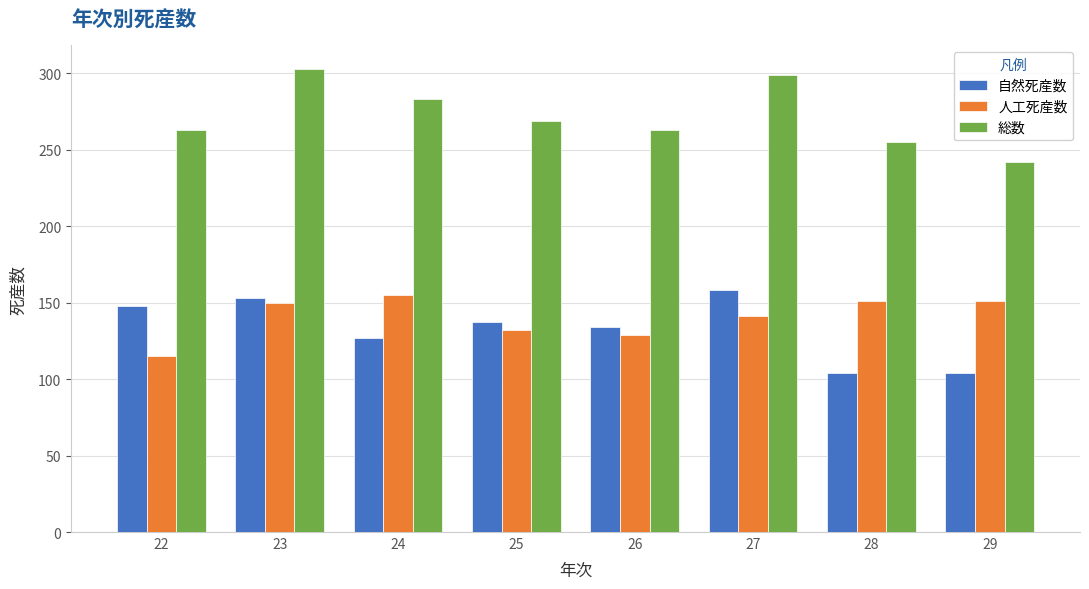

What is the total value across all series at 28?

510